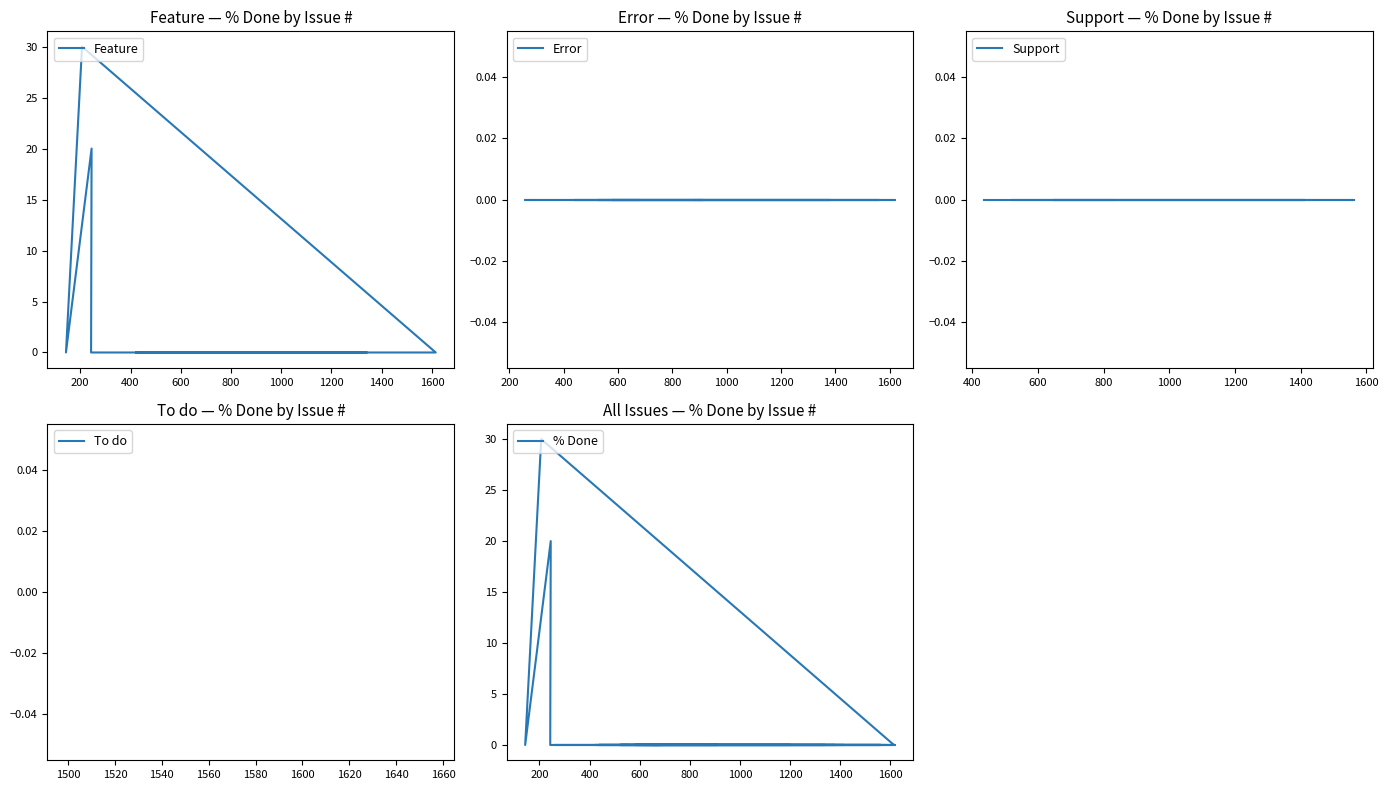

What is the sum of all values?

50